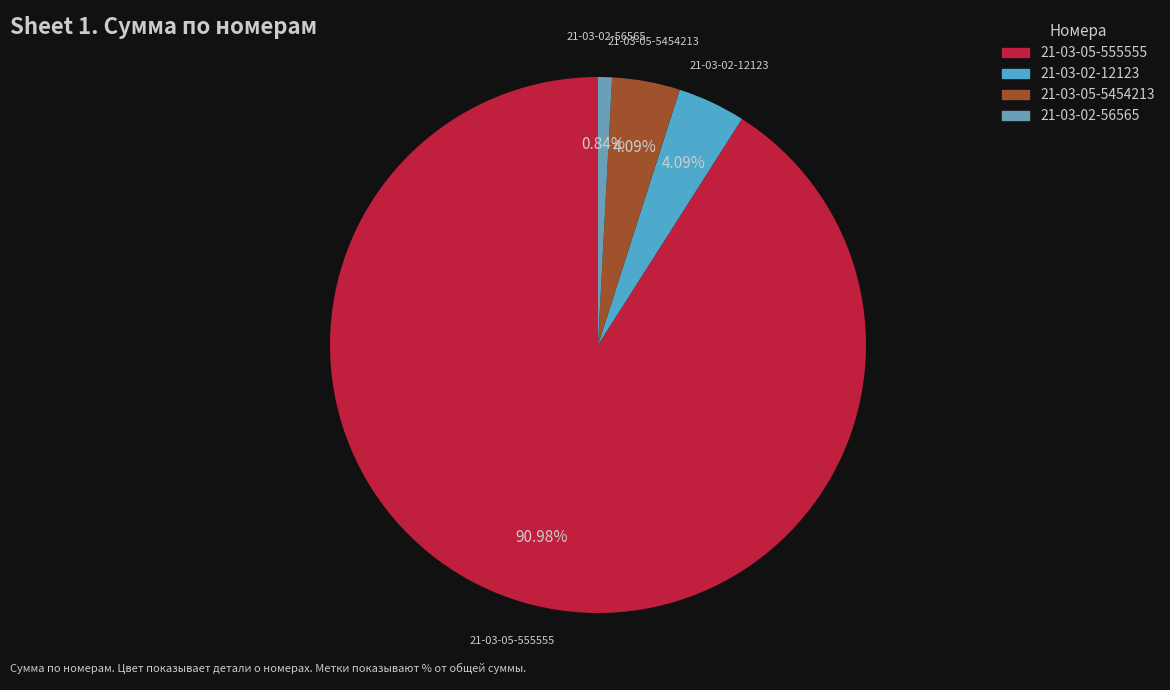

Which has a higher value, 21-03-02-56565 or 21-03-05-5454213?

21-03-05-5454213